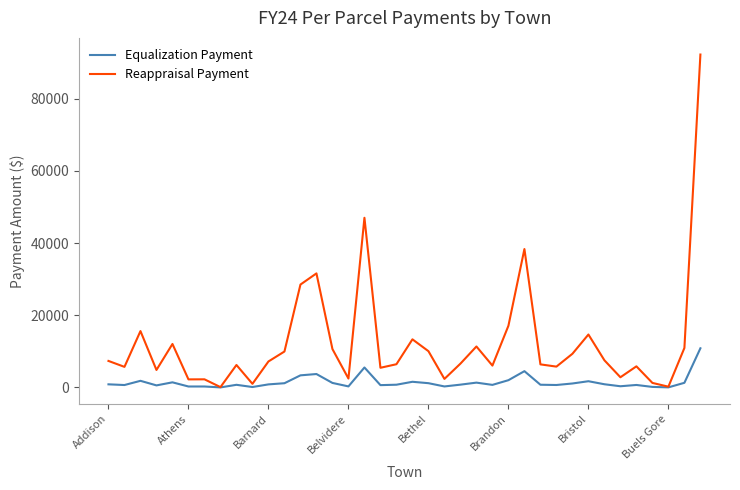

Rank the series by their average value, from lowest to highest.

Equalization Payment, Reappraisal Payment